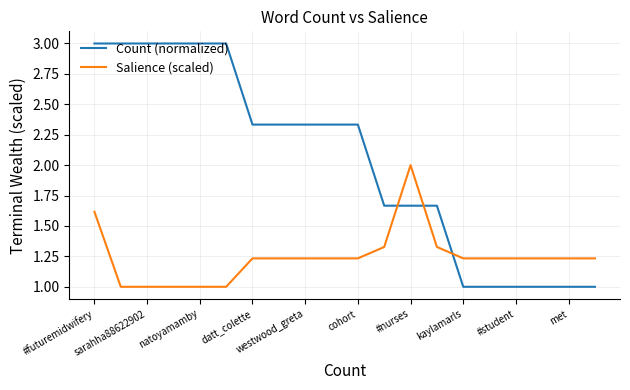

Which series has the largest total across all categories?

Count (normalized)